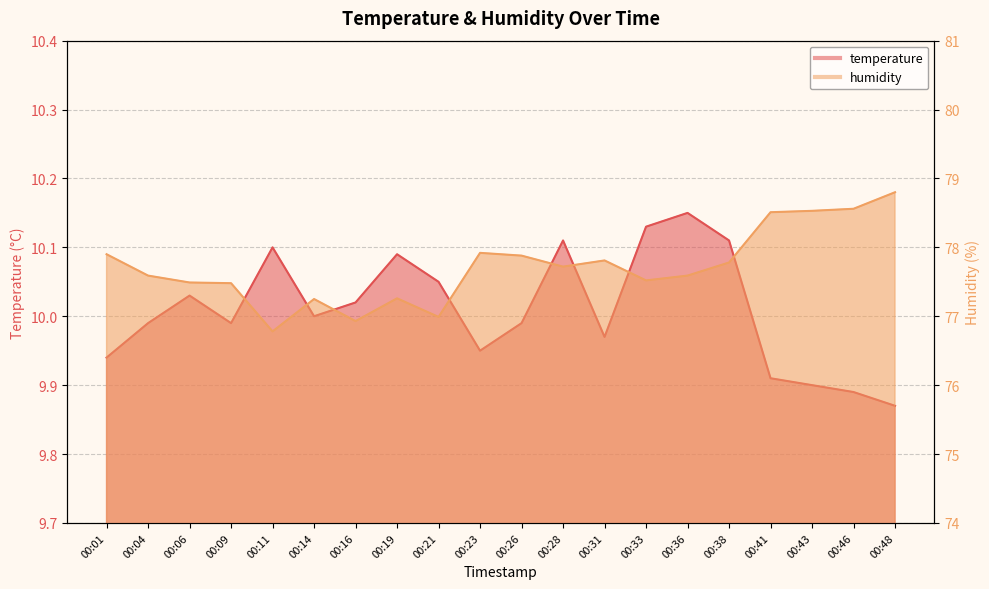

Which series has the largest total across all categories?

humidity